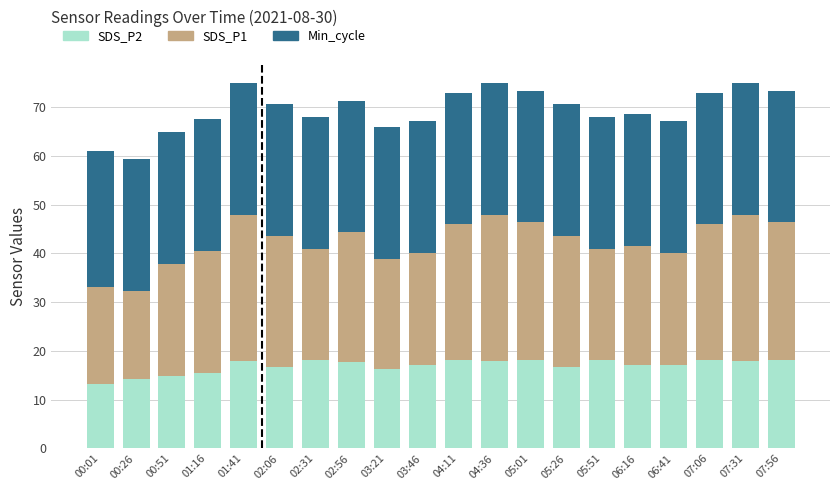

True or false: SDS_P2 has a value of 11.4 at 02:56.

False